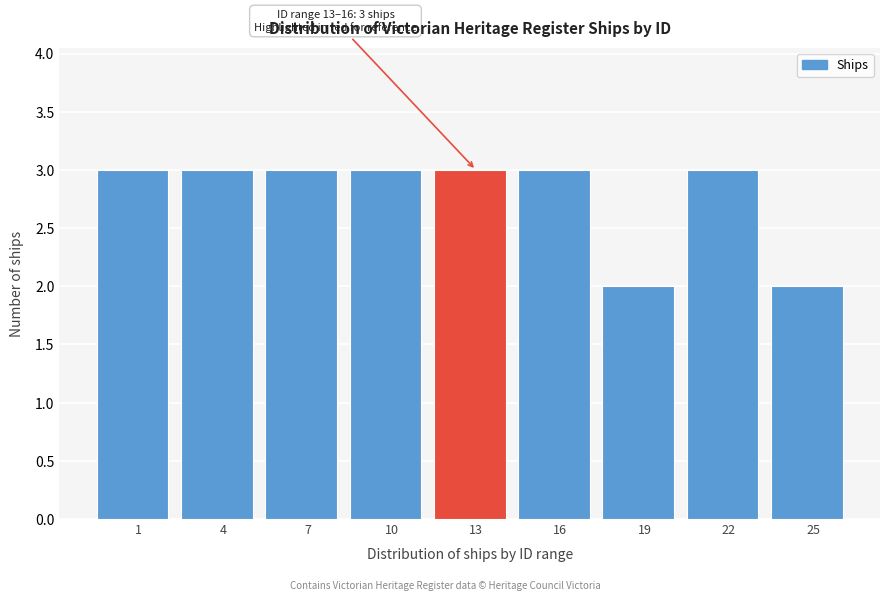

Reading left to right, list all the values displayed in this chart.

3	3	3	3	3	3	2	3	2